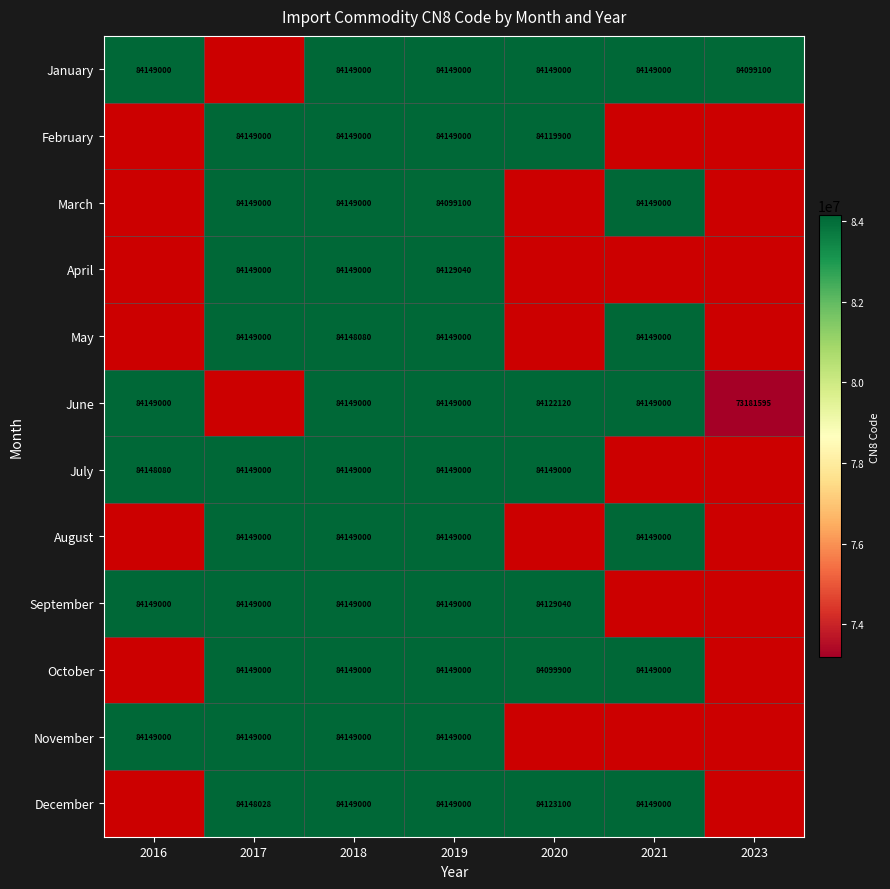

True or false: November has a value of 84149000 at 2019.

True